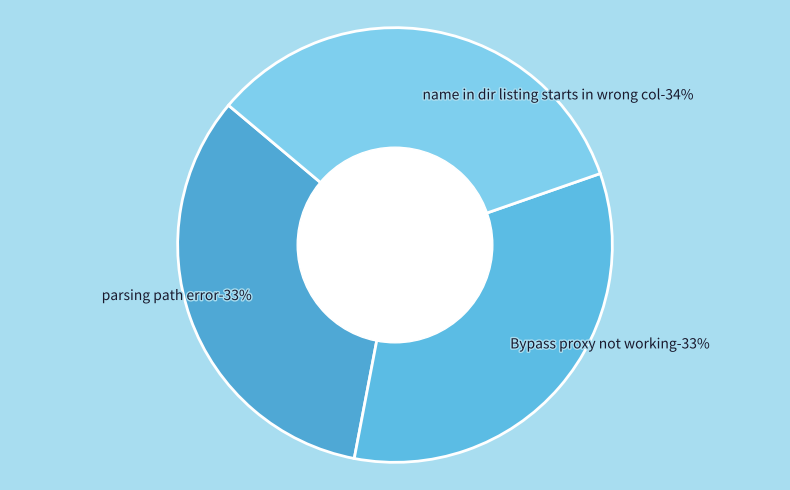

Is the sum of parsing path error and name in dir listing starts in wrong col greater than half?

Yes